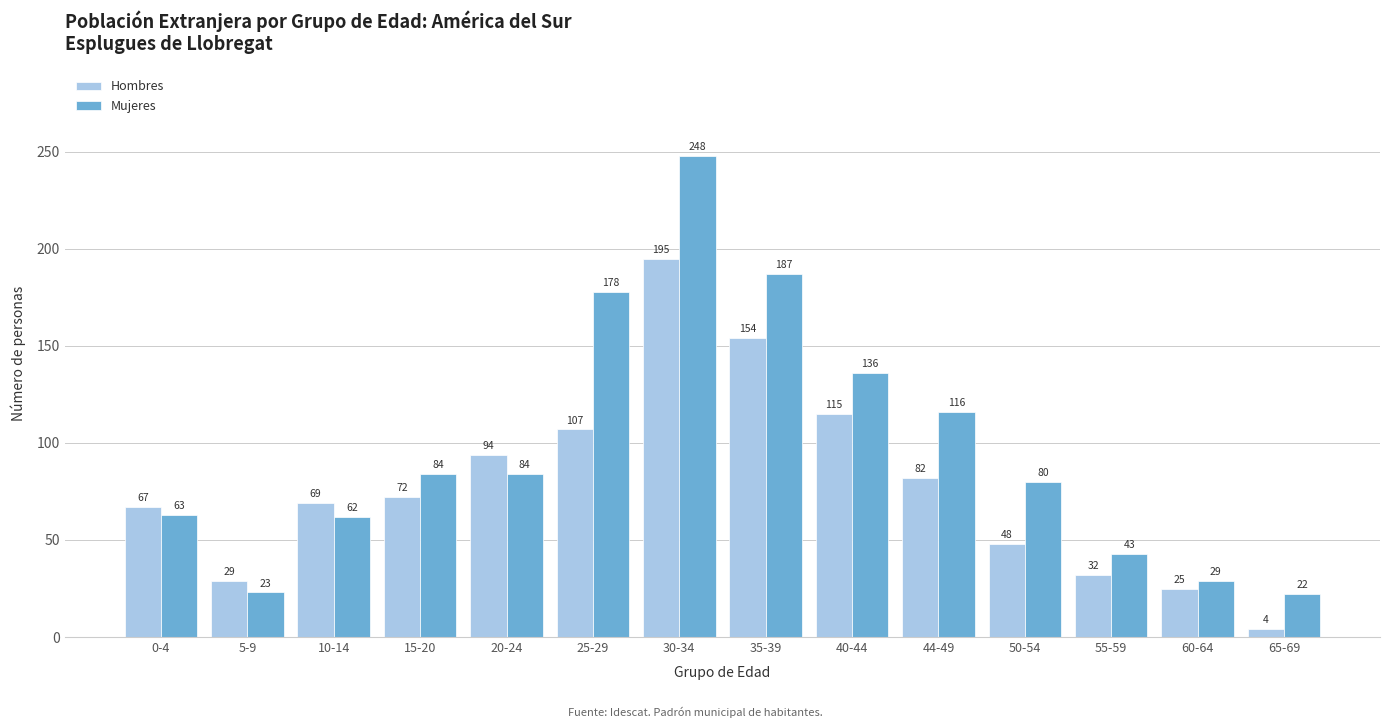

What is the value of the Hombres bar at the 4th from the left?

72